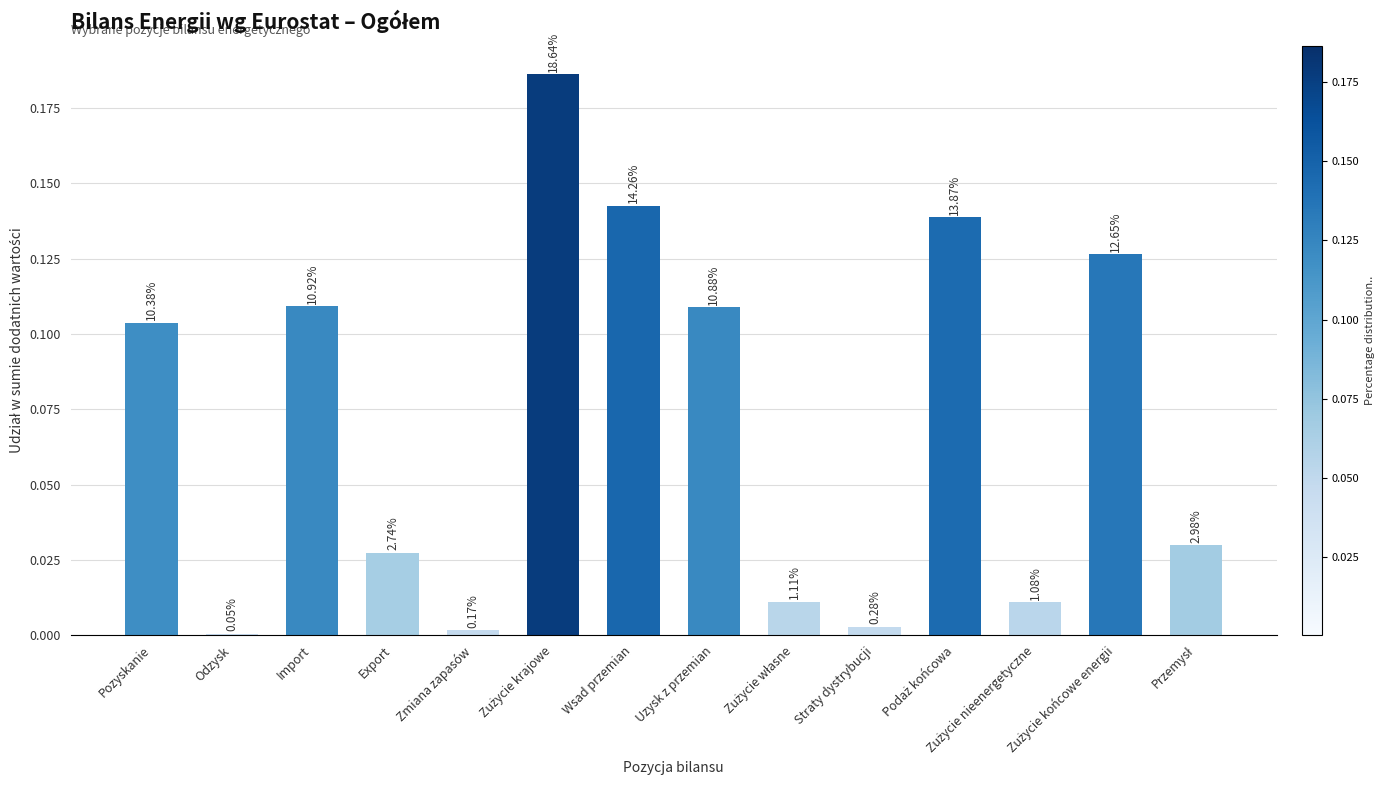

Reading right to left, transcribe all the data shown in this chart.

Przemysł=0.0	Zużycie końcowe energii=0.1	Zużycie nieenergetyczne=0.0	Podaż końcowa=0.1	Straty dystrybucji=0.0	Zużycie własne=0.0	Uzysk z przemian=0.1	Wsad przemian=0.1	Zużycie krajowe=0.2	Zmiana zapasów=0.0	Export=0.0	Import=0.1	Odzysk=0.0	Pozyskanie=0.1